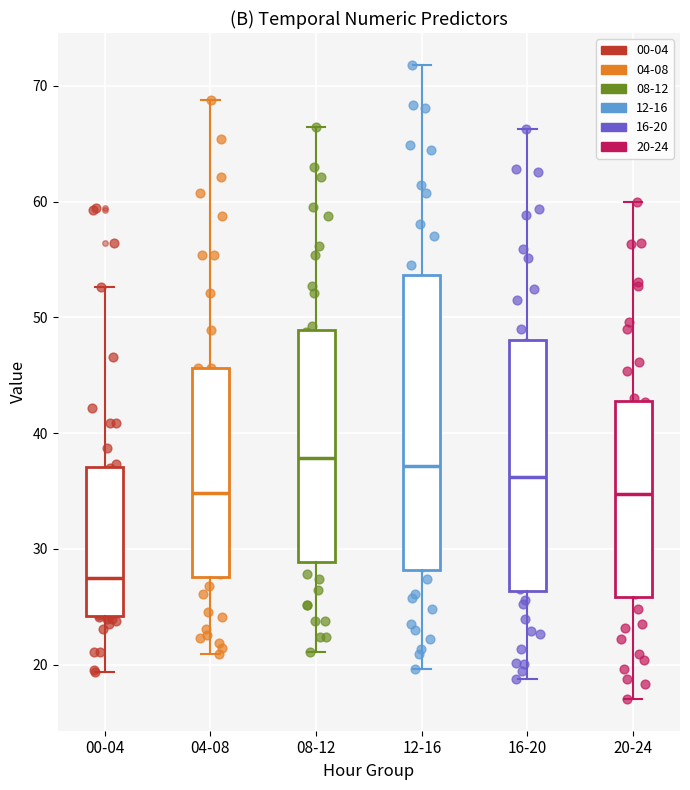

Reading left to right, read every box against the y-axis: the position of its median line, the range the box covers, and the ends of its whiskers. The values are not printed on the chart, so give them approximately, as read against the axis.

00-04: median 28, box 24 to 37, whiskers 19 to 53
04-08: median 35, box 28 to 46, whiskers 21 to 69
08-12: median 38, box 29 to 49, whiskers 21 to 66
12-16: median 37, box 28 to 54, whiskers 20 to 72
16-20: median 36, box 26 to 48, whiskers 19 to 66
20-24: median 35, box 26 to 43, whiskers 17 to 60